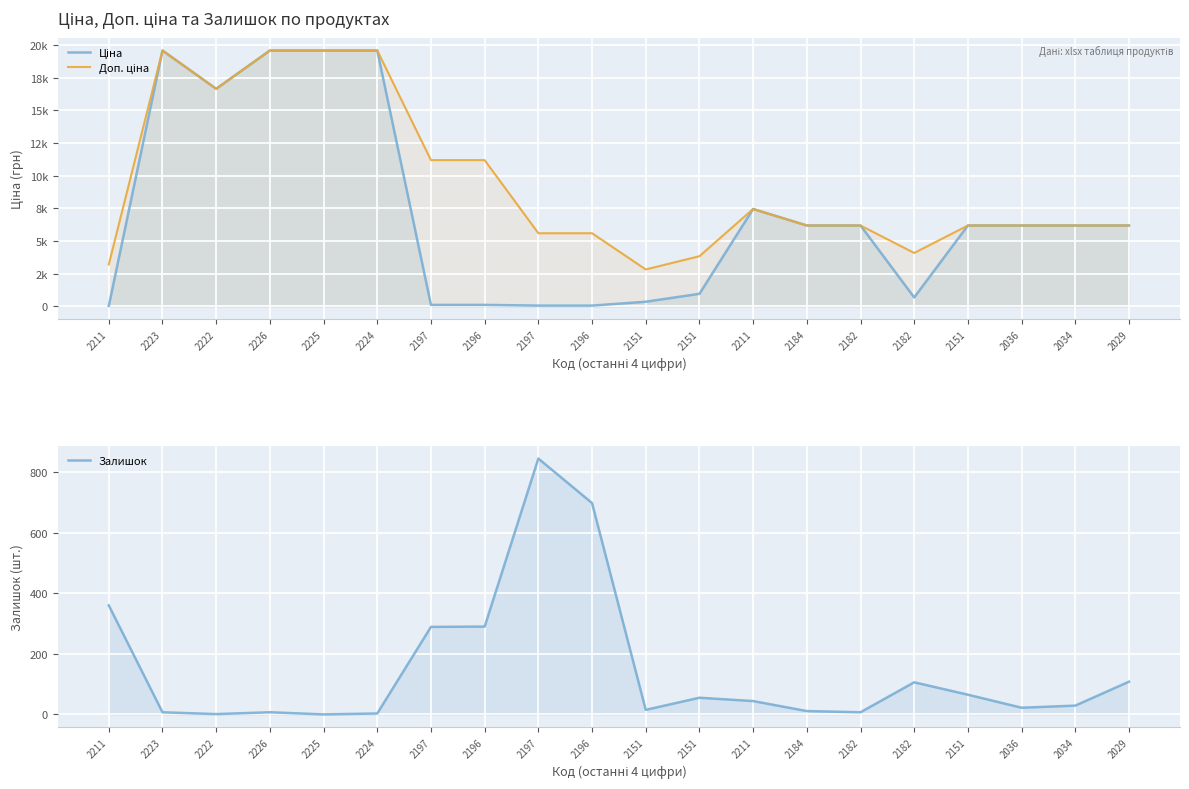

What is the label of the 18th point from the right?

2222